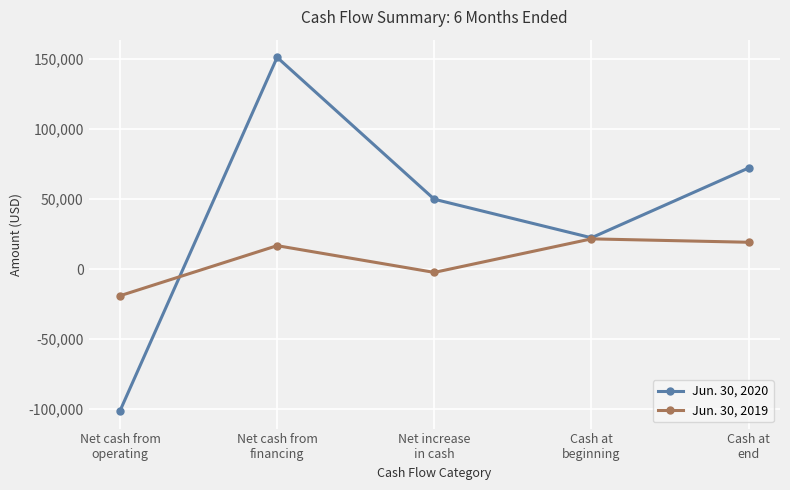

Which series has the widest spread of values?

Jun. 30, 2020